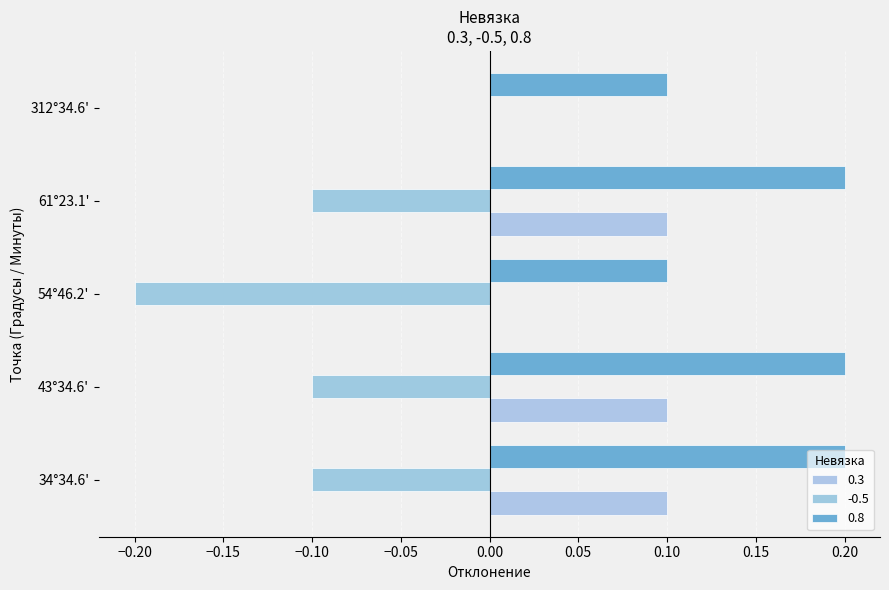

How many 0.8 values are between 0 and 1?

5